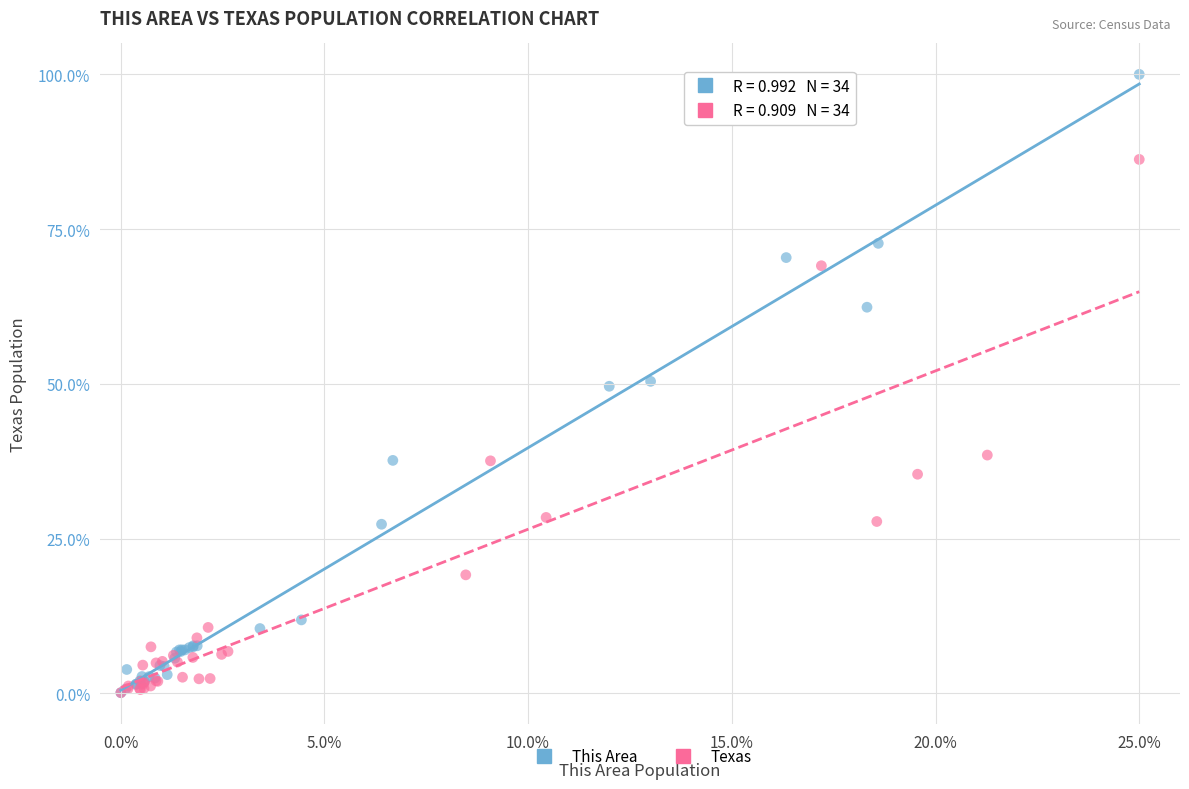

Which series has the largest Y range (max minus min)?

This Area